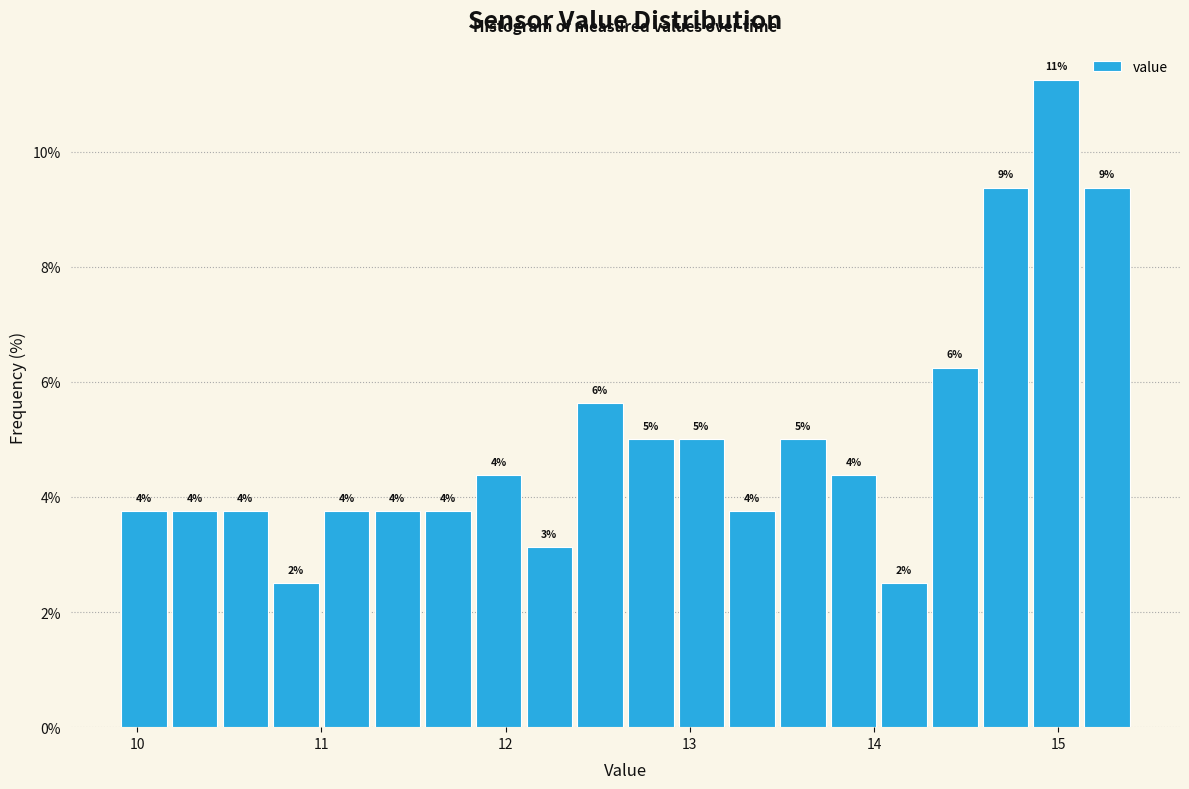

Read against the x-axis, roughly where is the centre of the tallest bar?

15.0